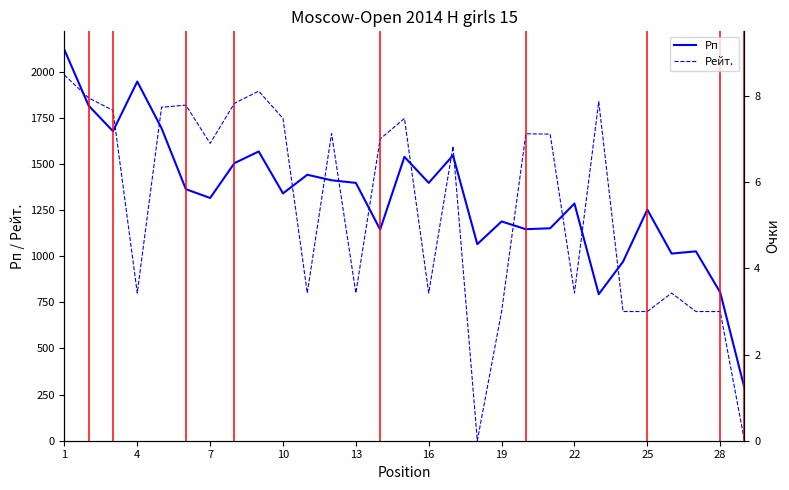

How many values in the Рп series exceed 1340?

14